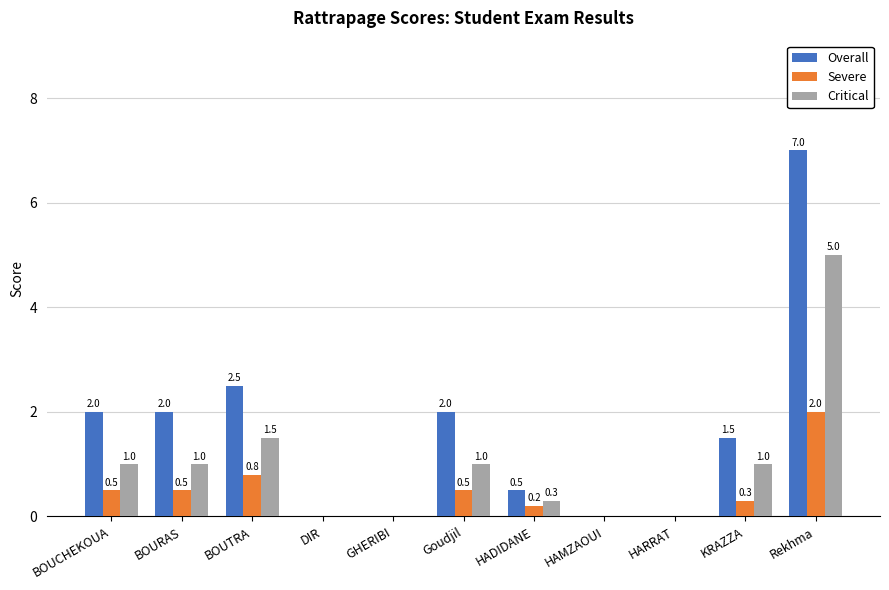

Which series has the largest total across all categories?

Overall